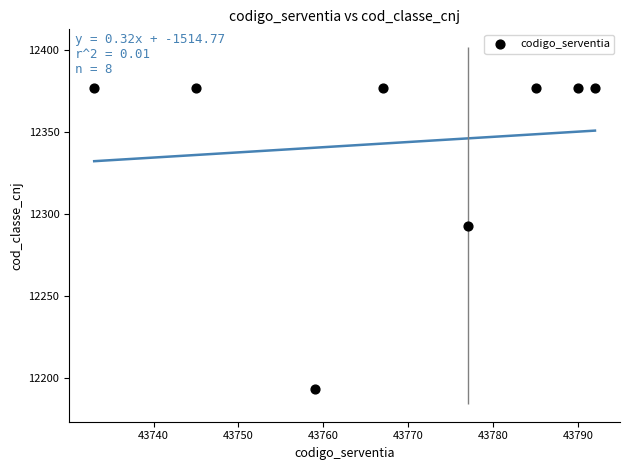

What is the range of Y values (max minus min)?

184.0